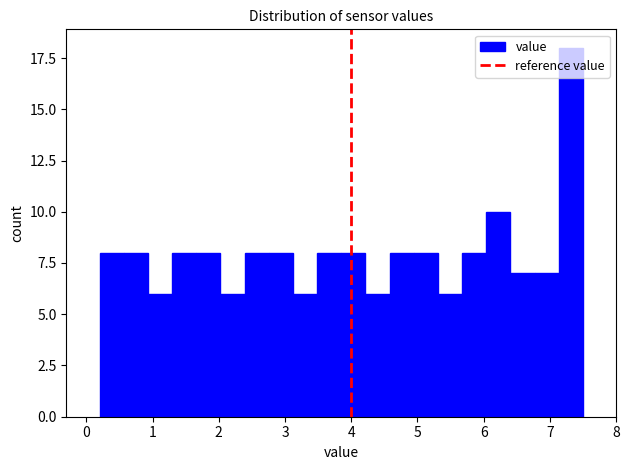

Read against the x-axis, roughly where is the centre of the tallest bar?

7.3